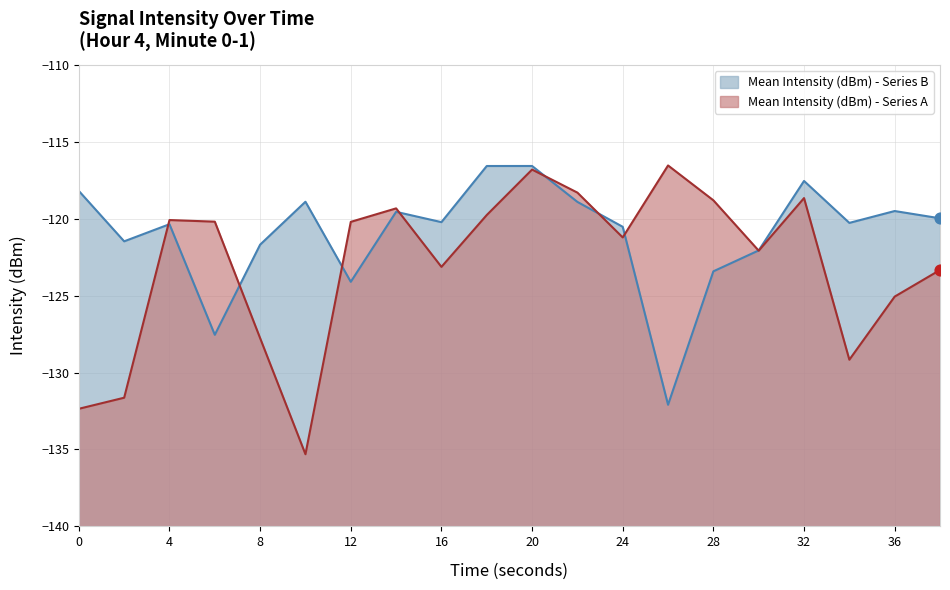

Which series has the largest Y range (max minus min)?

Mean Intensity (dBm) - Series A